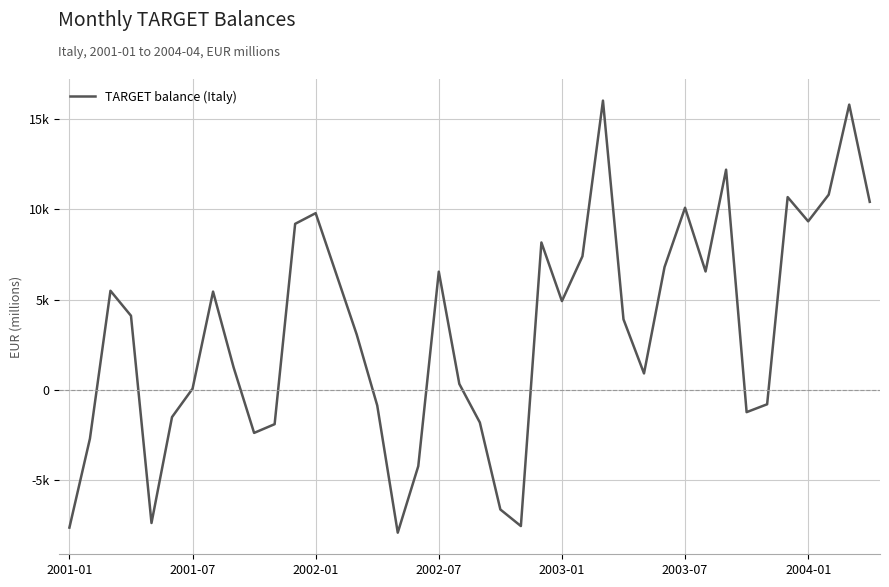

What is the difference between the maximum and minimum values?

23904.4